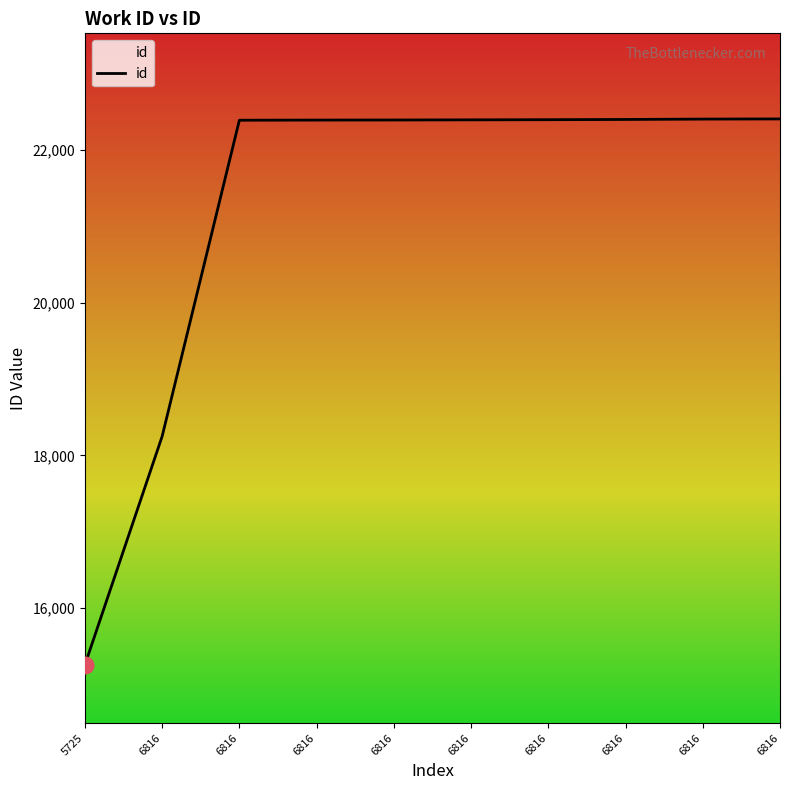

What is the sum of all values?

212655